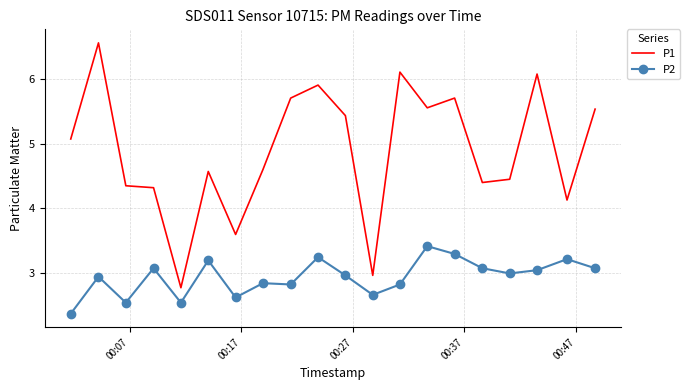

Rank the series by their maximum value, from lowest to highest.

P2, P1